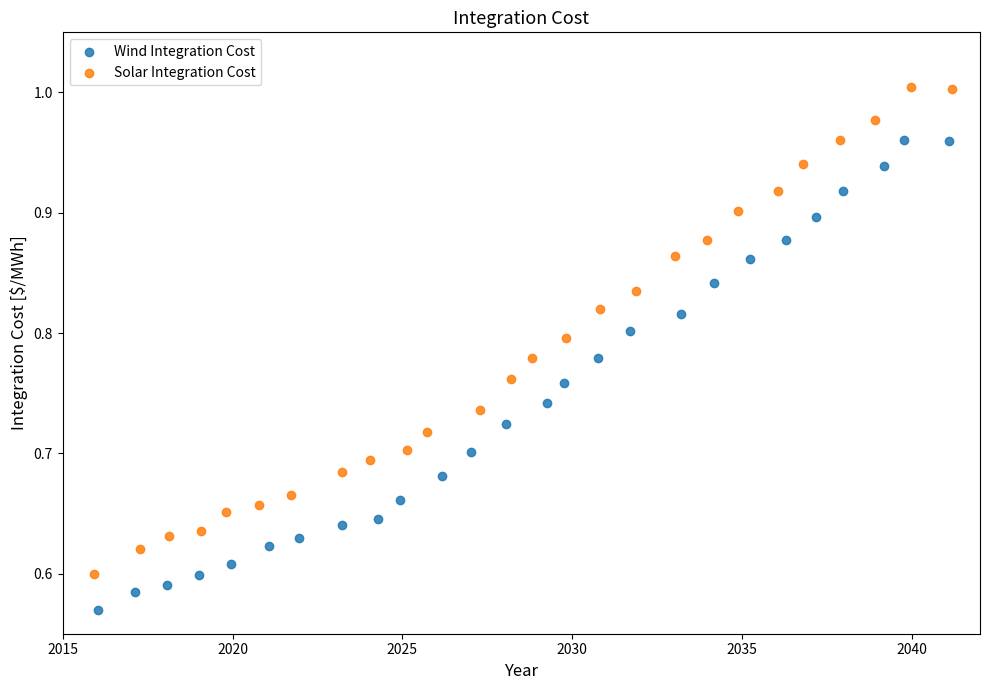

What are all the series names shown in the legend?

Wind Integration Cost, Solar Integration Cost